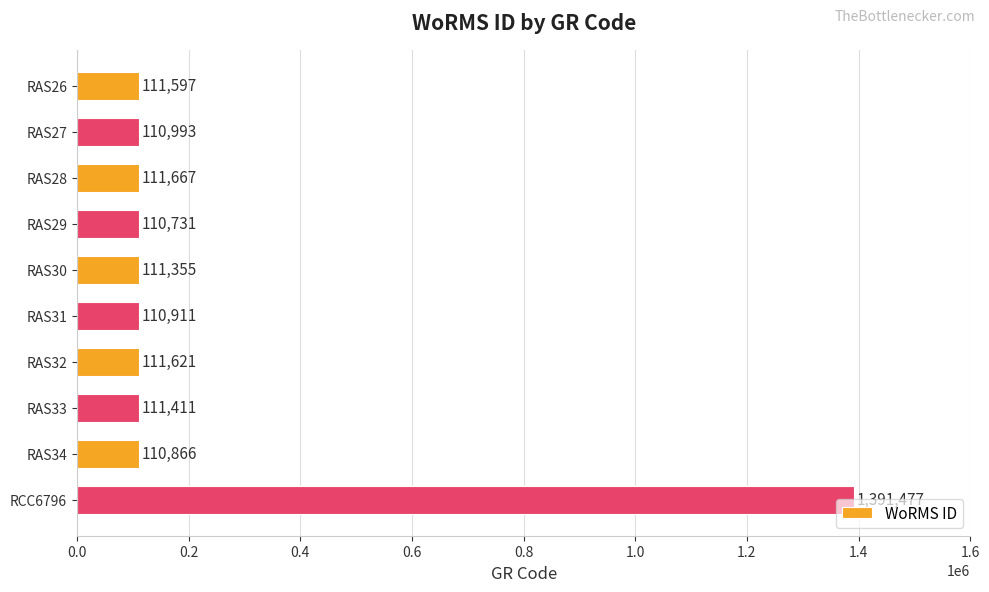

Where is the data nearest to the value 751104?

RAS28